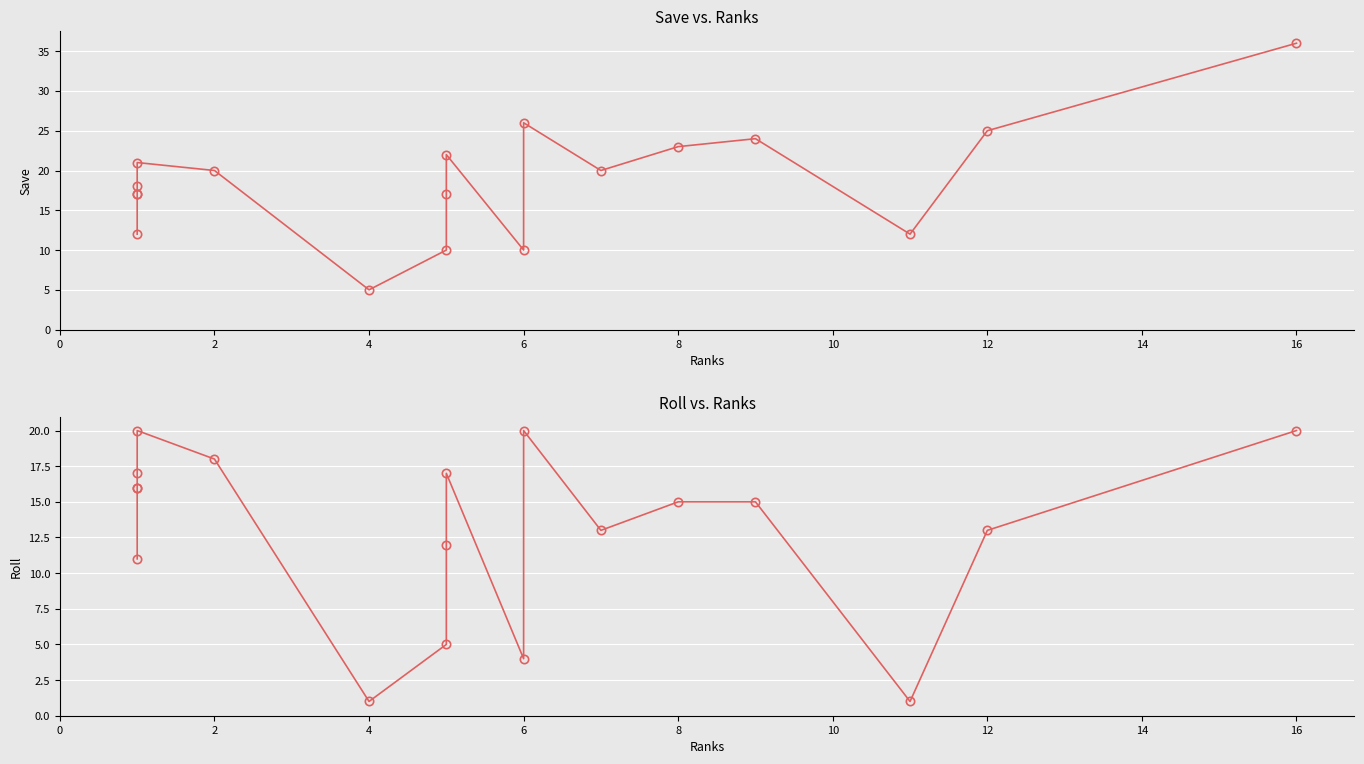

What is the difference between the second highest and minimum values in the Save series?

21